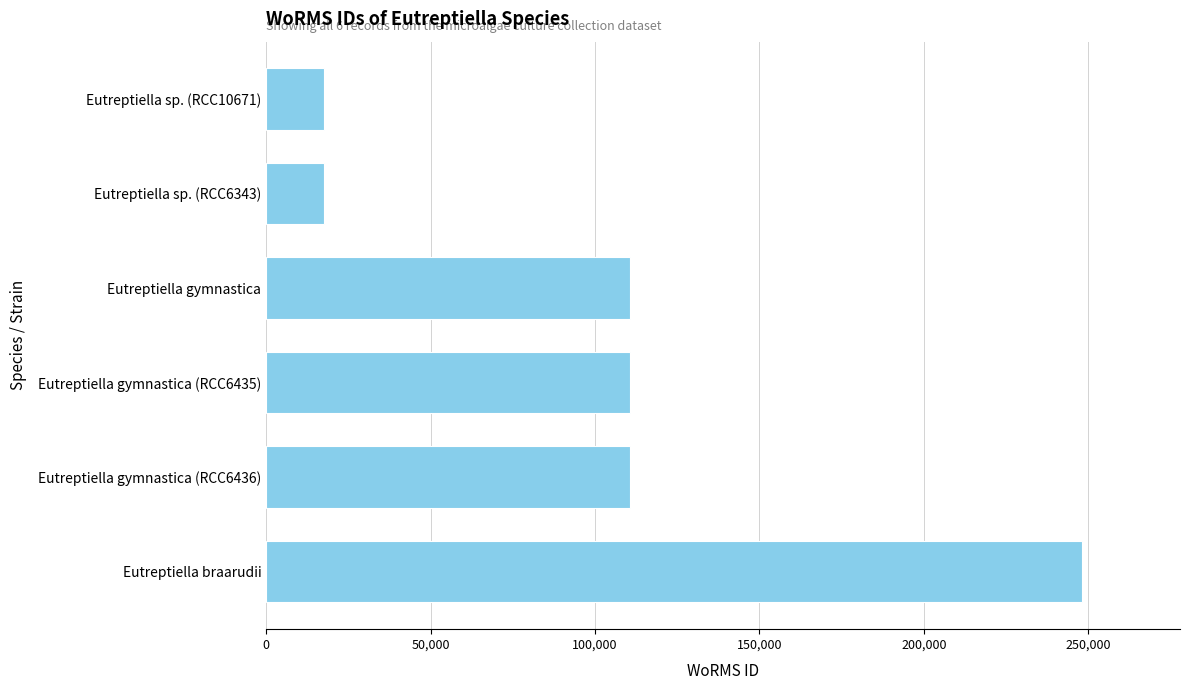

The value at Eutreptiella gymnastica is 110652. True or false?

True